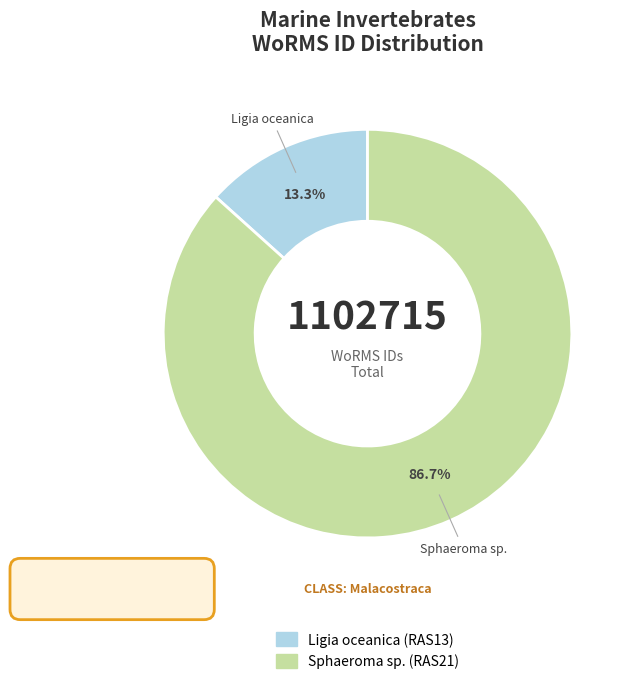

True or false: Ligia oceanica (RAS13) accounts for 19% of the total.

False